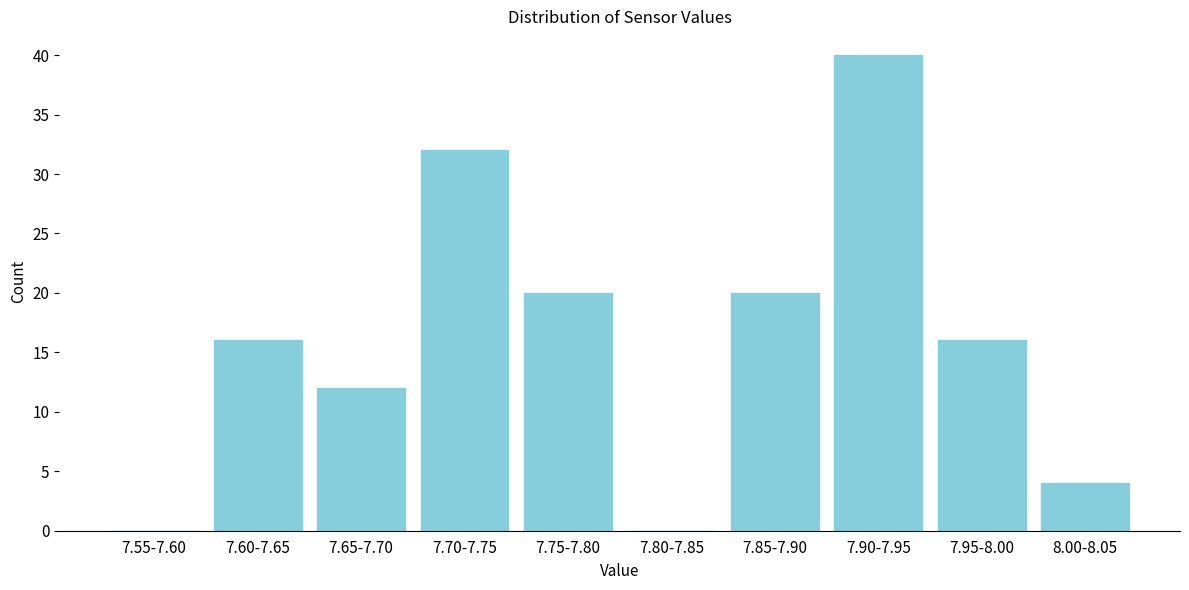

Reading left to right, extract all data points from this chart.

7.55-7.60=0	7.60-7.65=16	7.65-7.70=12	7.70-7.75=32	7.75-7.80=20	7.80-7.85=0	7.85-7.90=20	7.90-7.95=40	7.95-8.00=16	8.00-8.05=4